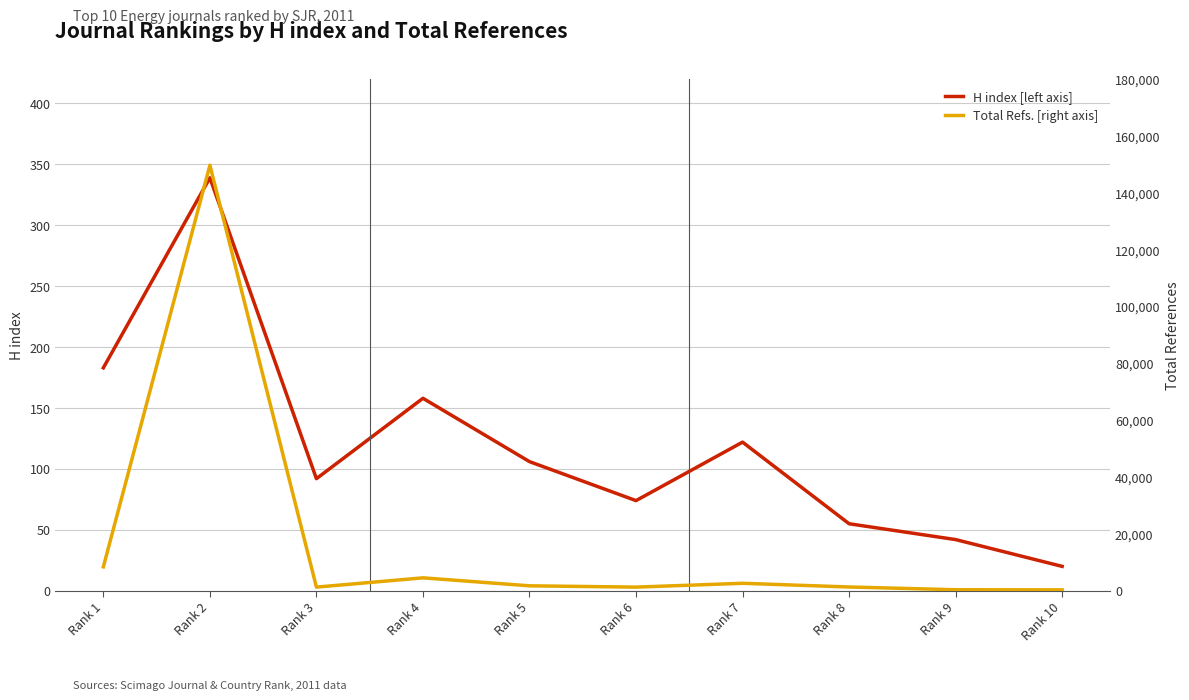

Which category has the highest value in the H index [left axis] series?

Rank 2